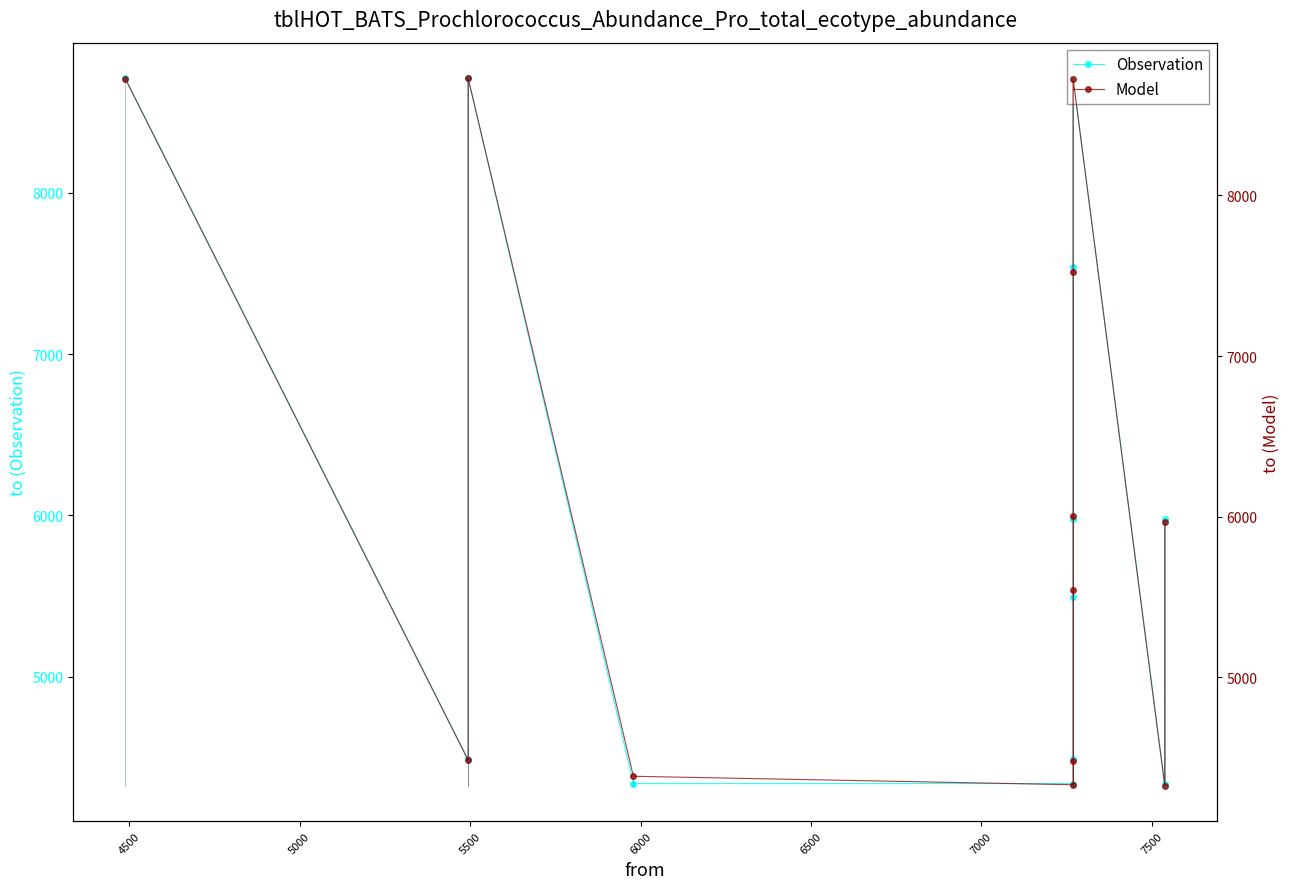

At which label is Model closest to 6527?

7500